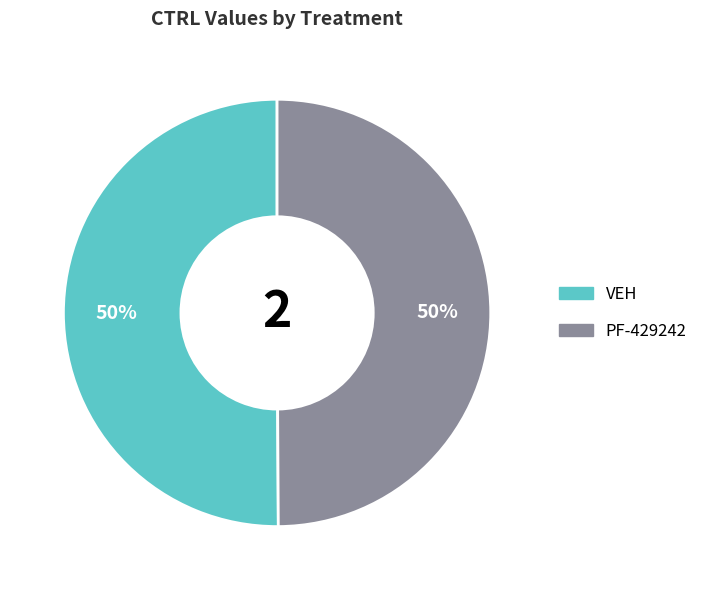

Do VEH and PF-429242 together represent more than half of the pie?

Yes